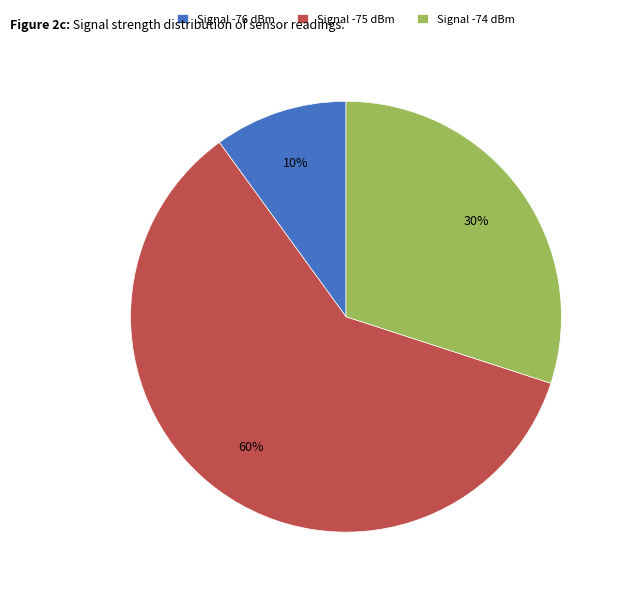

What percentage is the Signal -75 dBm slice, to the nearest percent?

60%